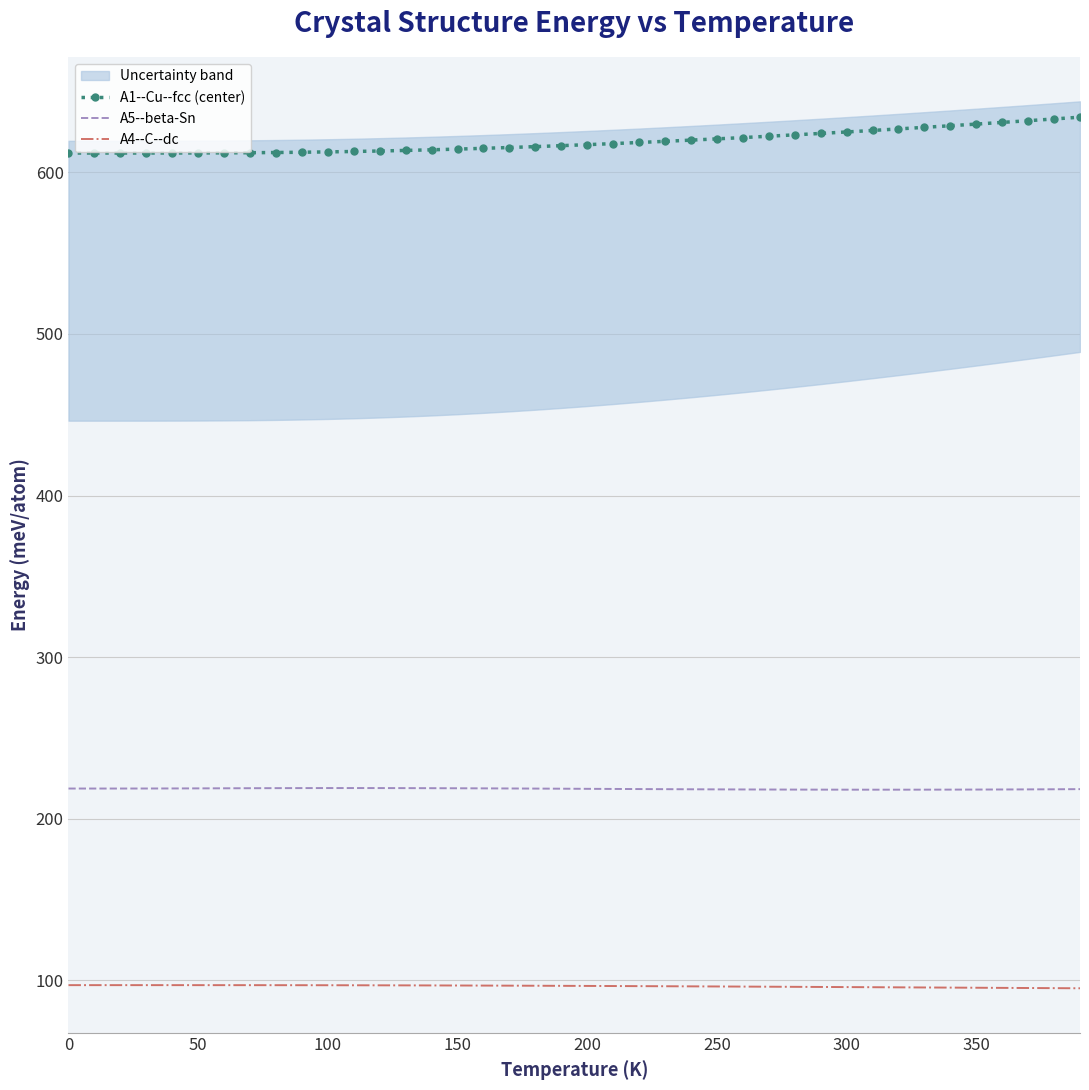

What is the value of the A4--C--dc point at the 6th from the left?

97.1